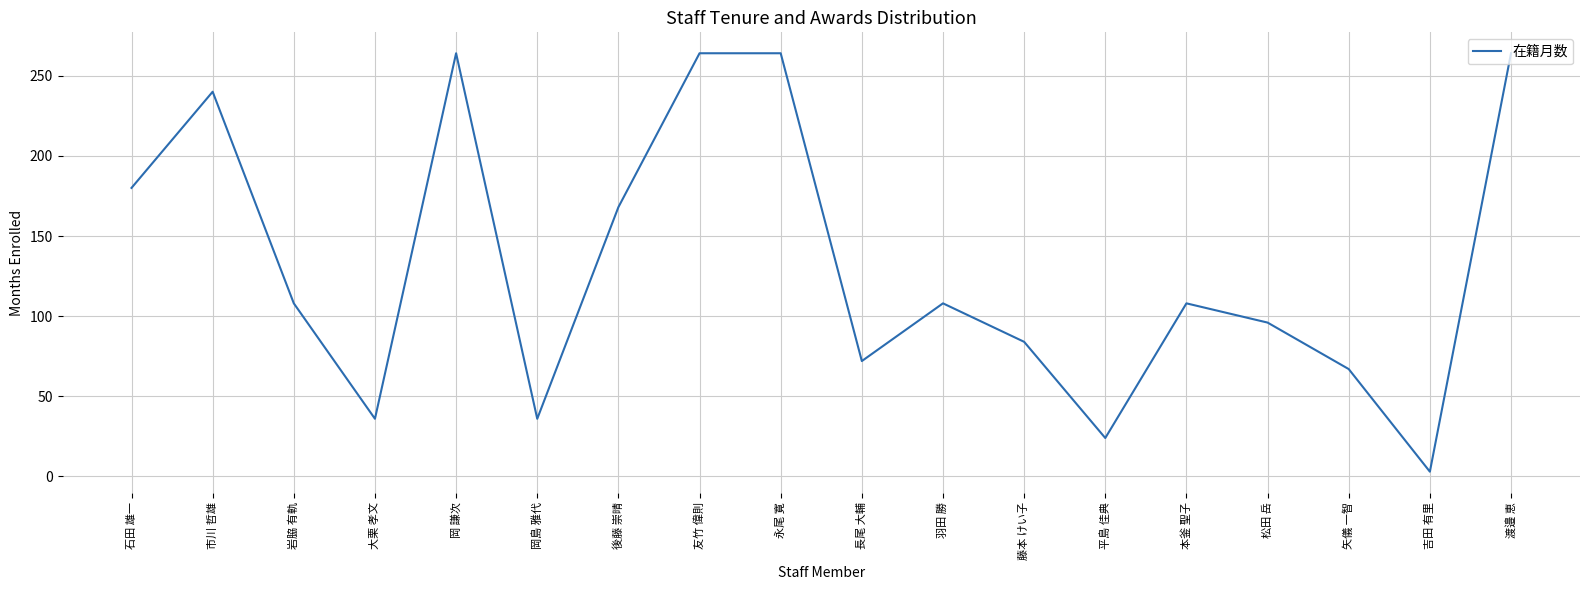

True or false: the data shows 36 at 大栗 孝文.

True